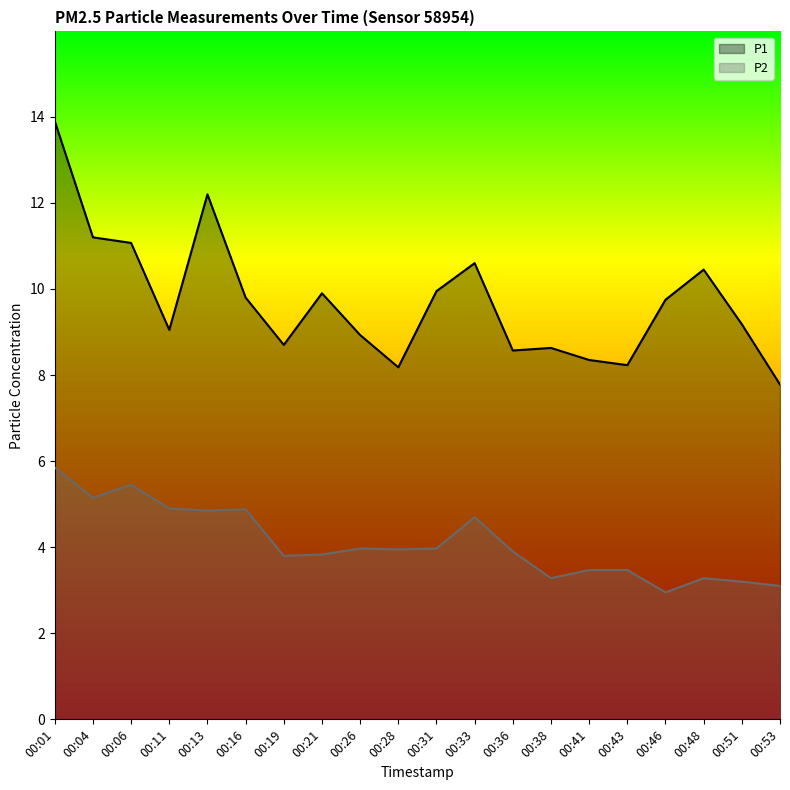

How many interior local valleys does the P2 series have?

6